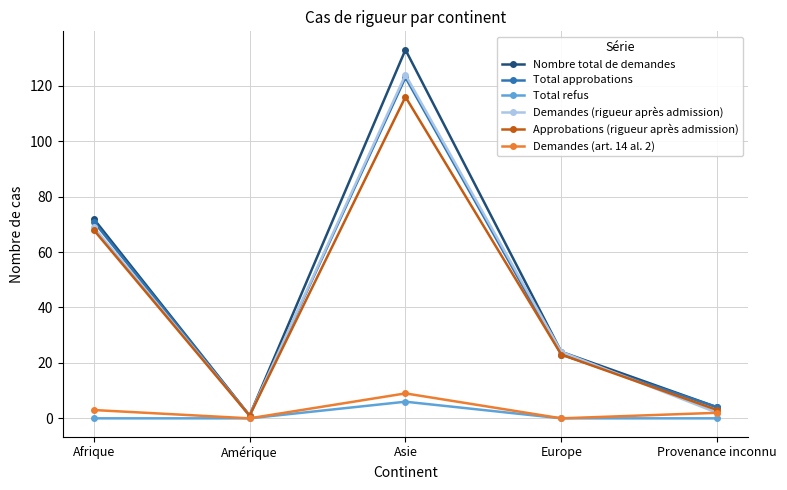

Is it true that Demandes (rigueur après admission) equals 24 at Europe?

True